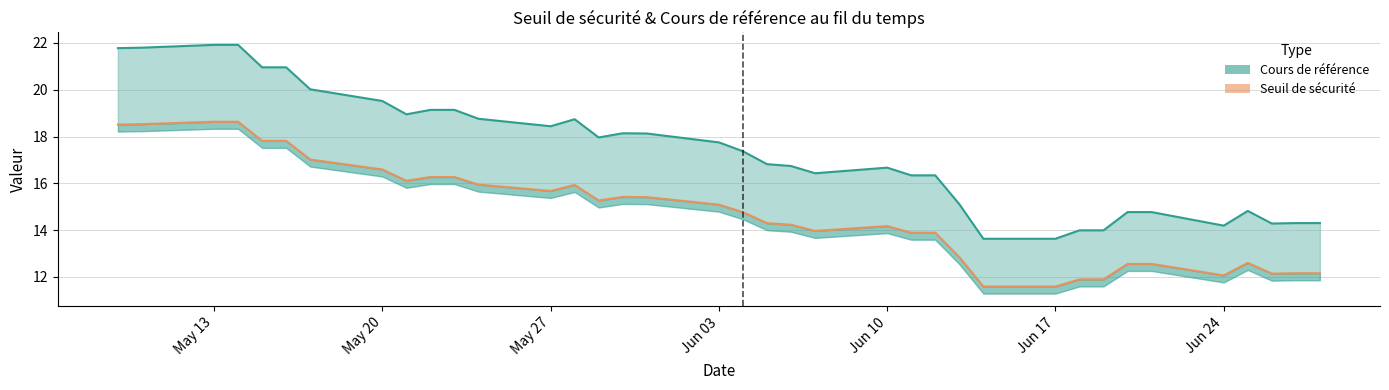

The value at 16 is 21.5. True or false?

False